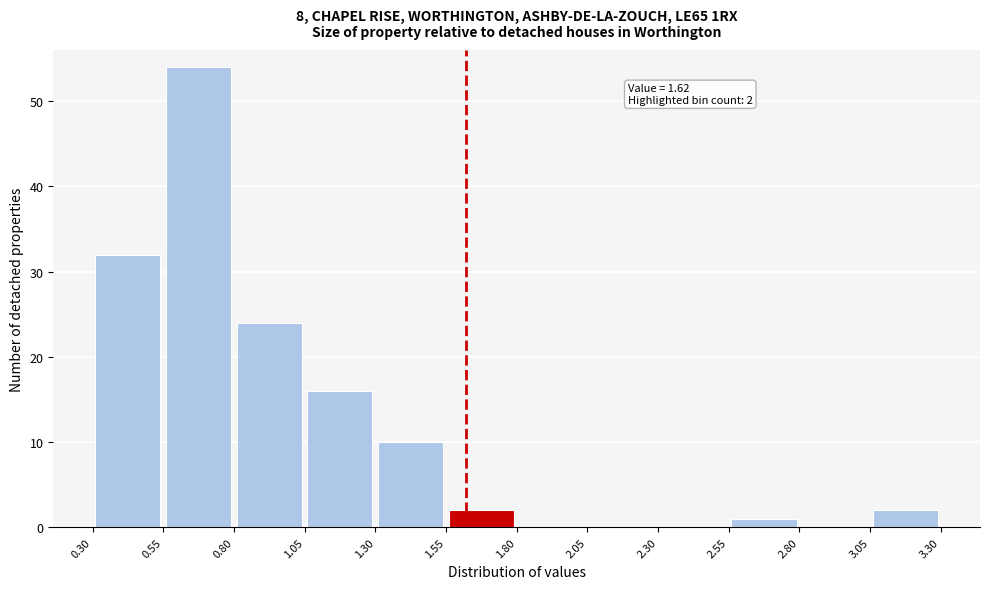

Over which range of the x-axis is the bar tallest?

0.55 to 0.80